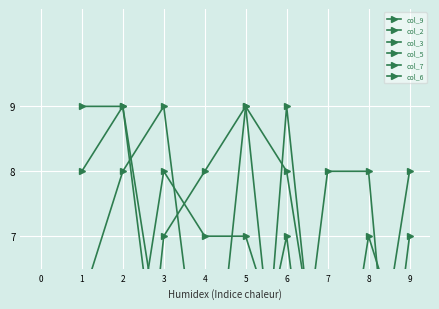

Is it true that col_2 equals 5 at 9?

True